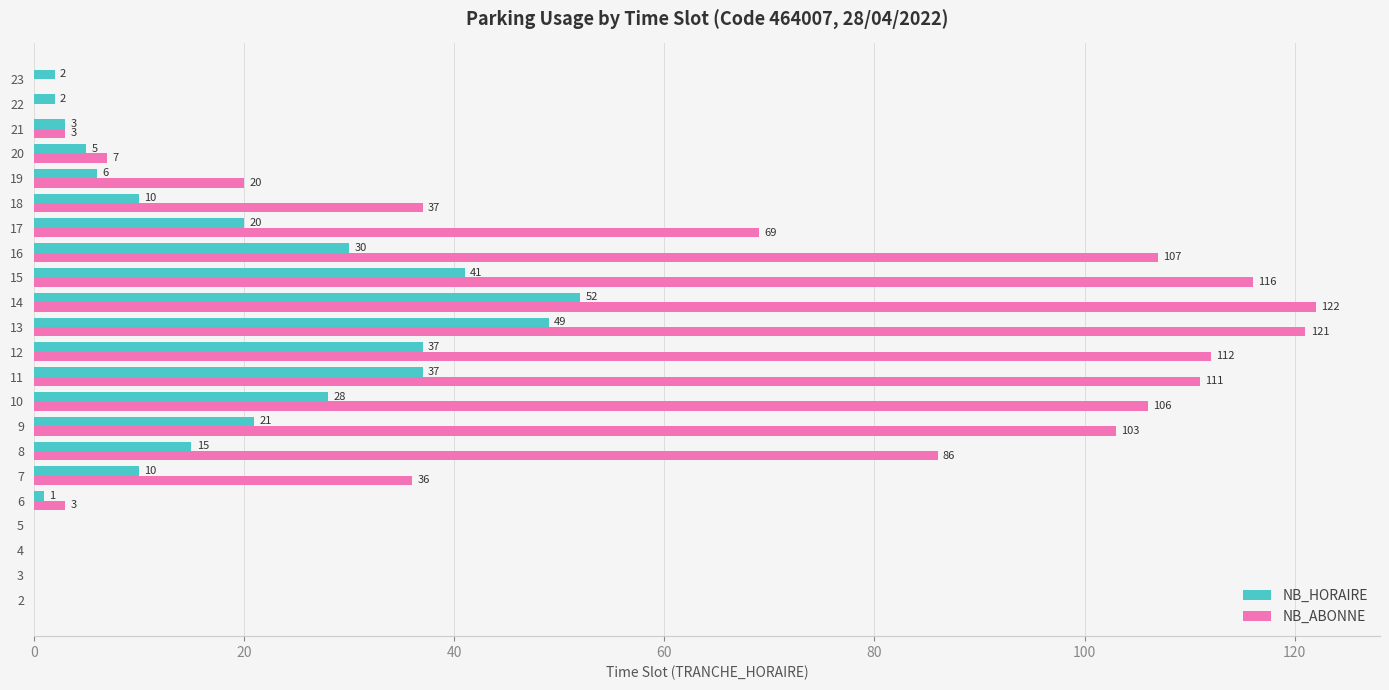

At which category does the chart reach its peak across all series?

14